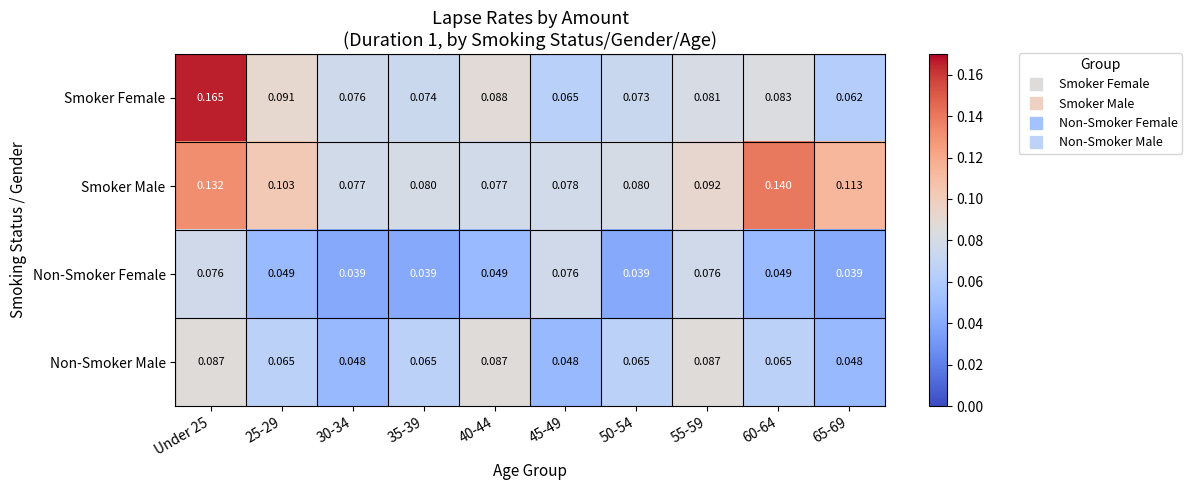

Rank the series at 45-49 from highest to lowest value.

Smoker Male, Non-Smoker Female, Smoker Female, Non-Smoker Male